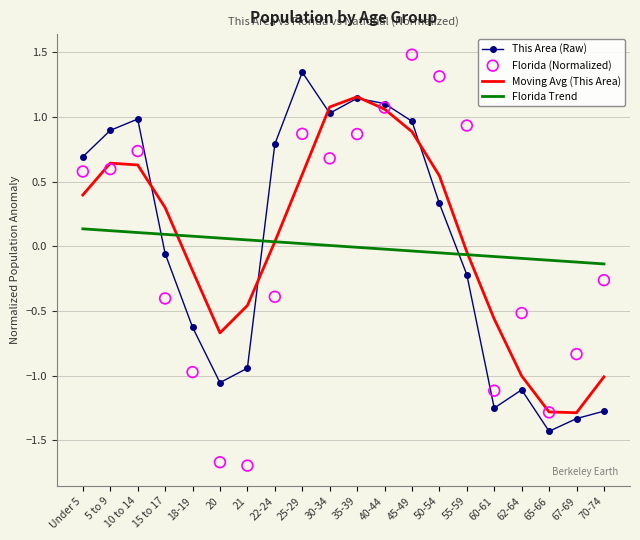

What are all the series names shown in the legend?

This Area (Raw), Moving Avg (This Area), Florida Trend, Florida (Normalized)